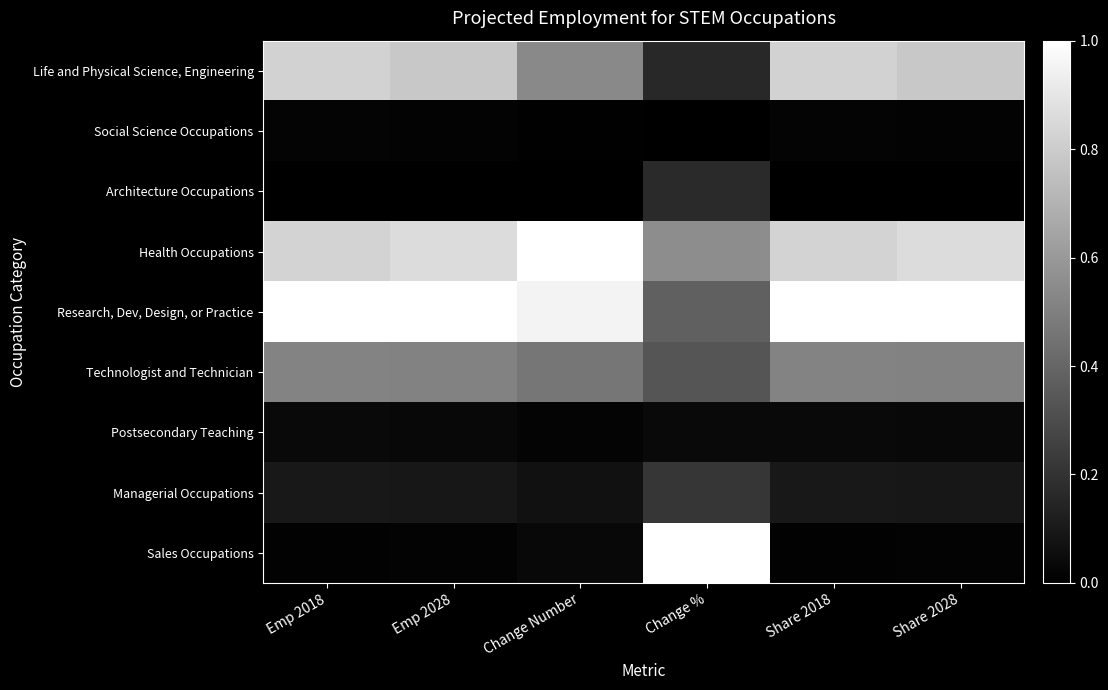

How many categories are shown in the chart?

6